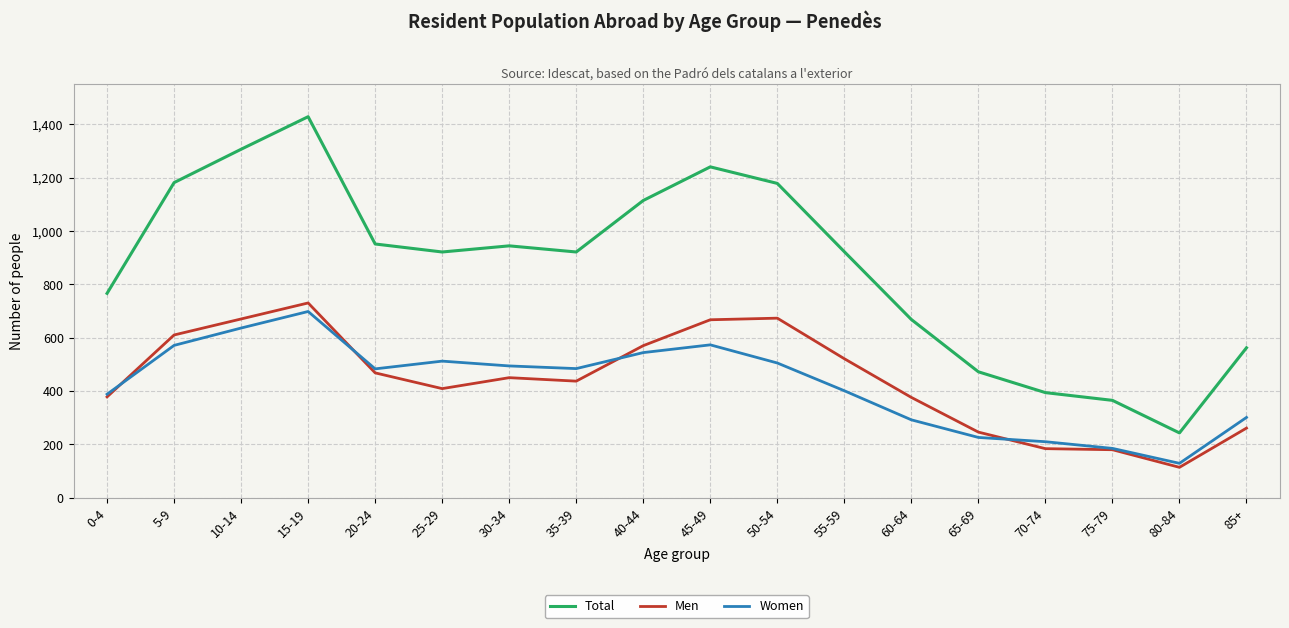

Is the value of Total at 70-74 greater than the value of Women at 20-24?

No